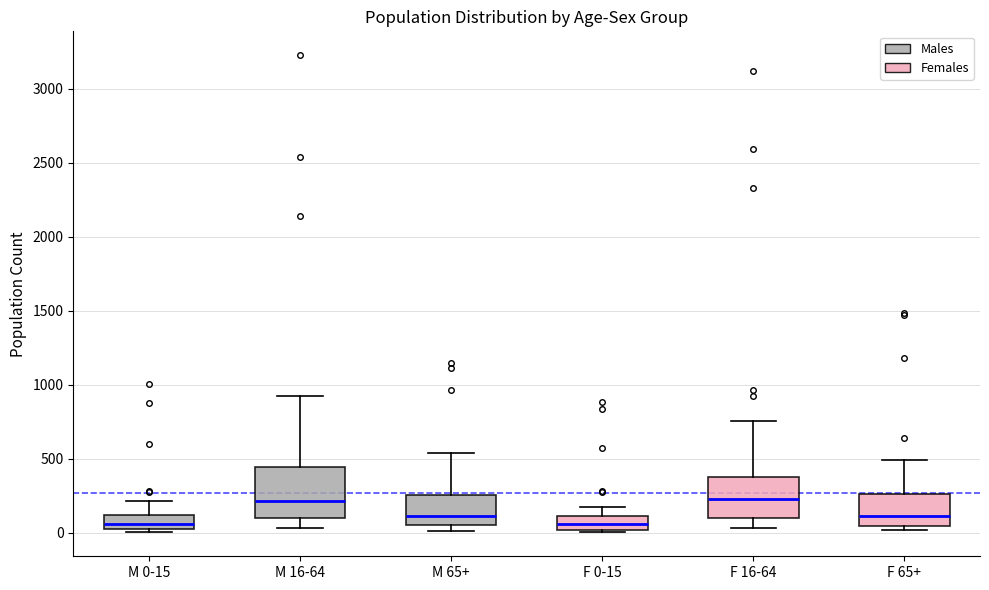

Where is the upper edge of the box for F 0-15 on the y-axis? The values are not printed on the chart, so give them approximately, as read against the axis.

100